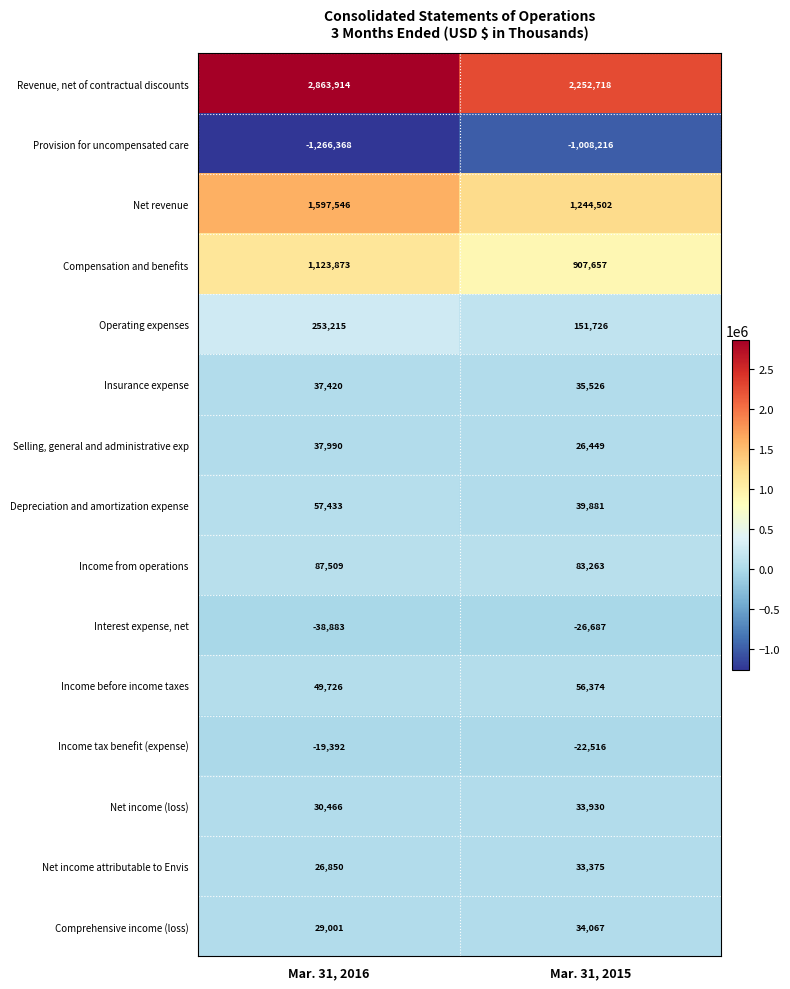

Rank the series by their maximum value, from lowest to highest.

Provision for uncompensated care, Interest expense, net, Income tax benefit (expense), Net income attributable to Envis, Net income (loss), Comprehensive income (loss), Insurance expense, Selling, general and administrative exp, Income before income taxes, Depreciation and amortization expense, Income from operations, Operating expenses, Compensation and benefits, Net revenue, Revenue, net of contractual discounts